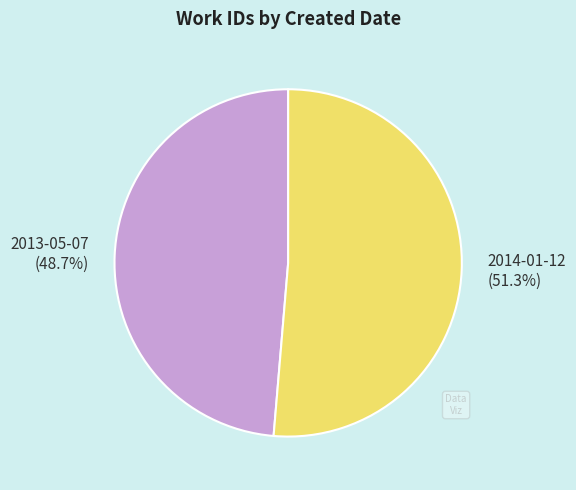

What is the largest slice in the pie chart?

2014-01-12